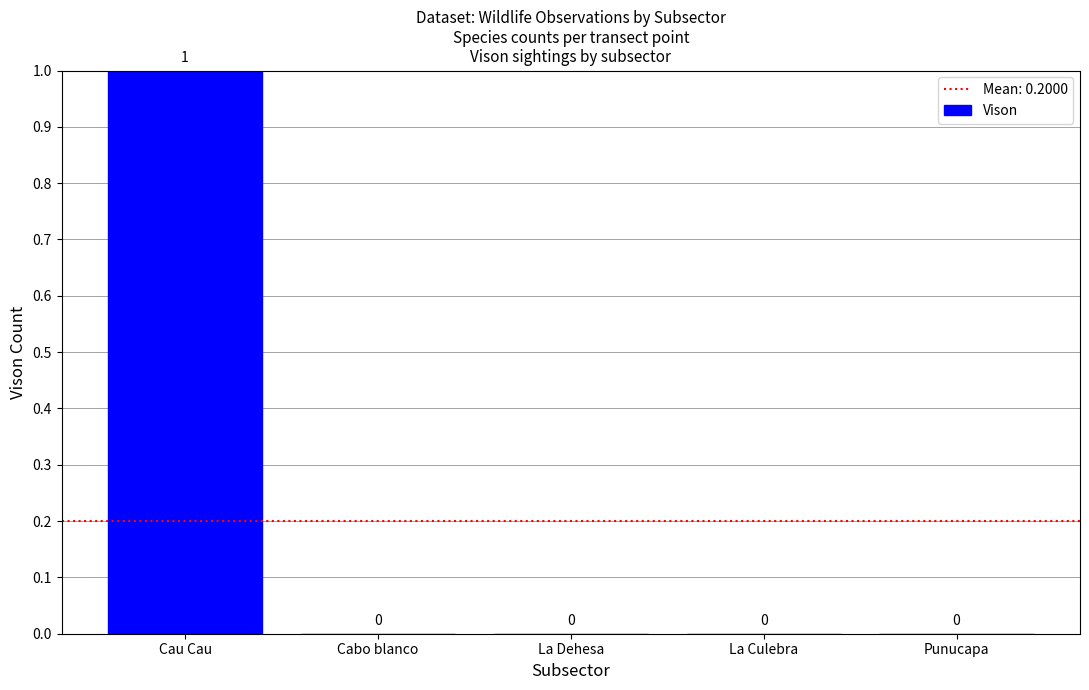

Reading right to left, list all the values displayed in this chart.

Punucapa=0	La Culebra=0	La Dehesa=0	Cabo blanco=0	Cau Cau=1